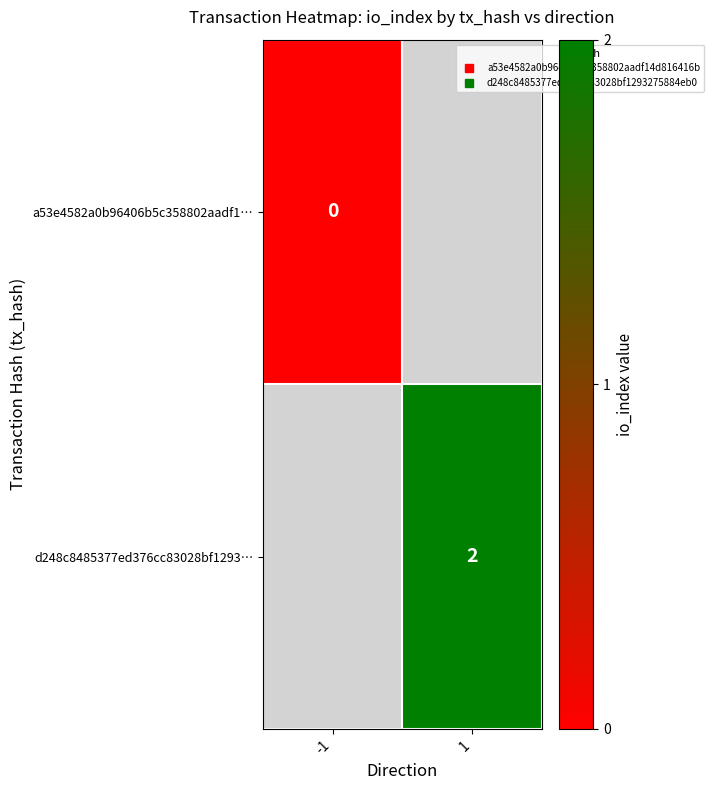

Is the value of a53e4582a0b96406b5c358802aadf1… at 1 greater than the value of d248c8485377ed376cc83028bf1293… at -1?

No